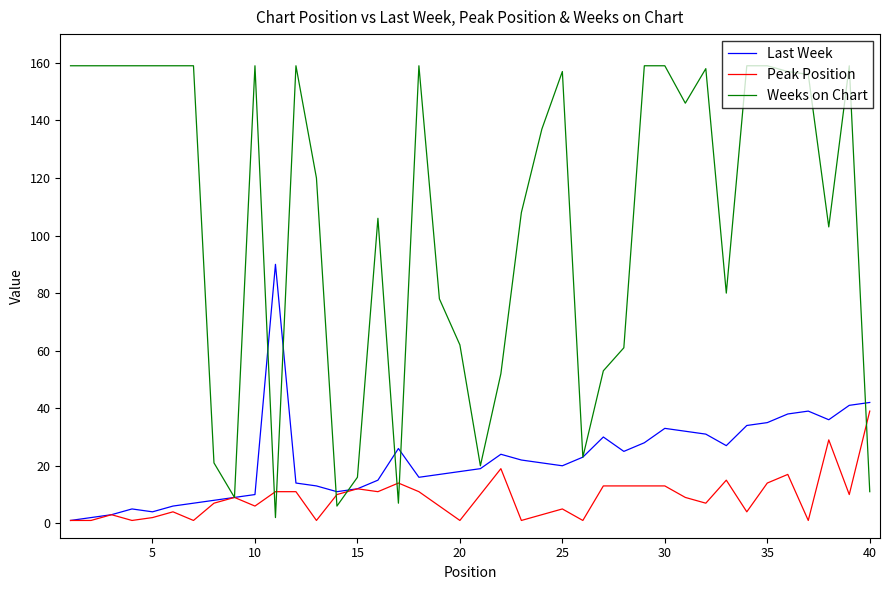

List the series in order of their peak value, lowest first.

Peak Position, Last Week, Weeks on Chart